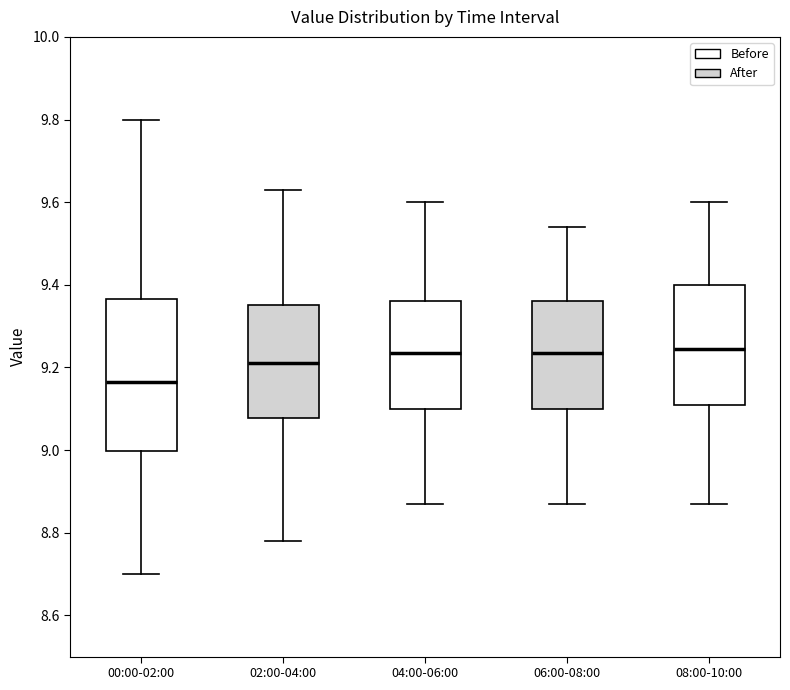

Where is the upper edge of the box for 06:00-08:00 on the y-axis? The values are not printed on the chart, so give them approximately, as read against the axis.

9.36